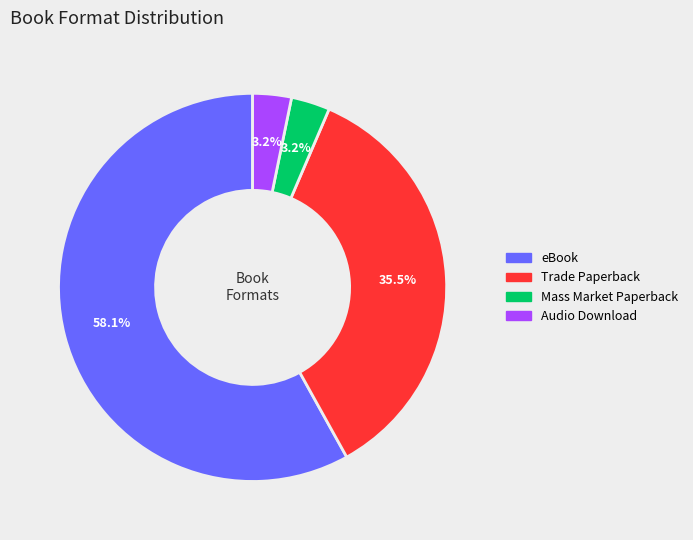

What percentage do eBook and Audio Download together represent?

61.3%